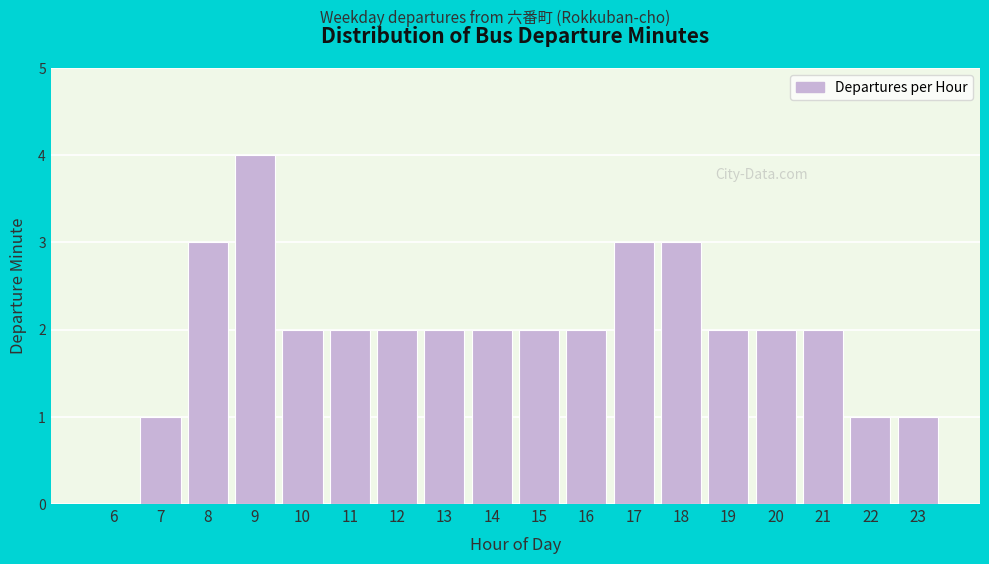

Reading right to left, extract all data points from this chart.

23=1	22=1	21=2	20=2	19=2	18=3	17=3	16=2	15=2	14=2	13=2	12=2	11=2	10=2	9=4	8=3	7=1	6=0